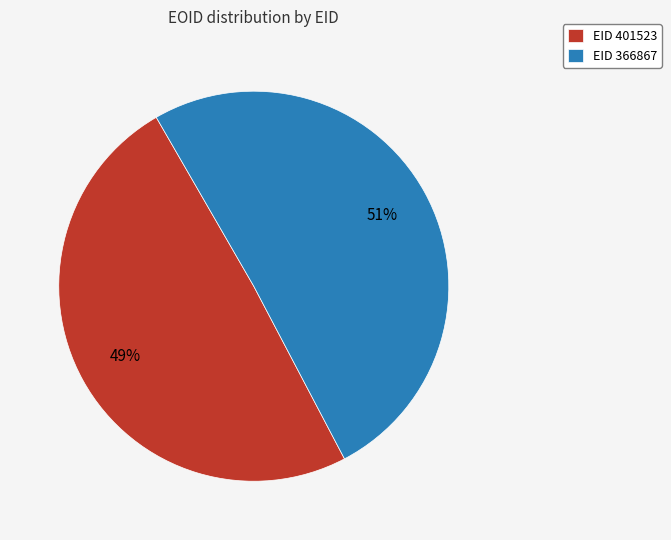

Is it true that EID 366867 is 58% of the pie?

False